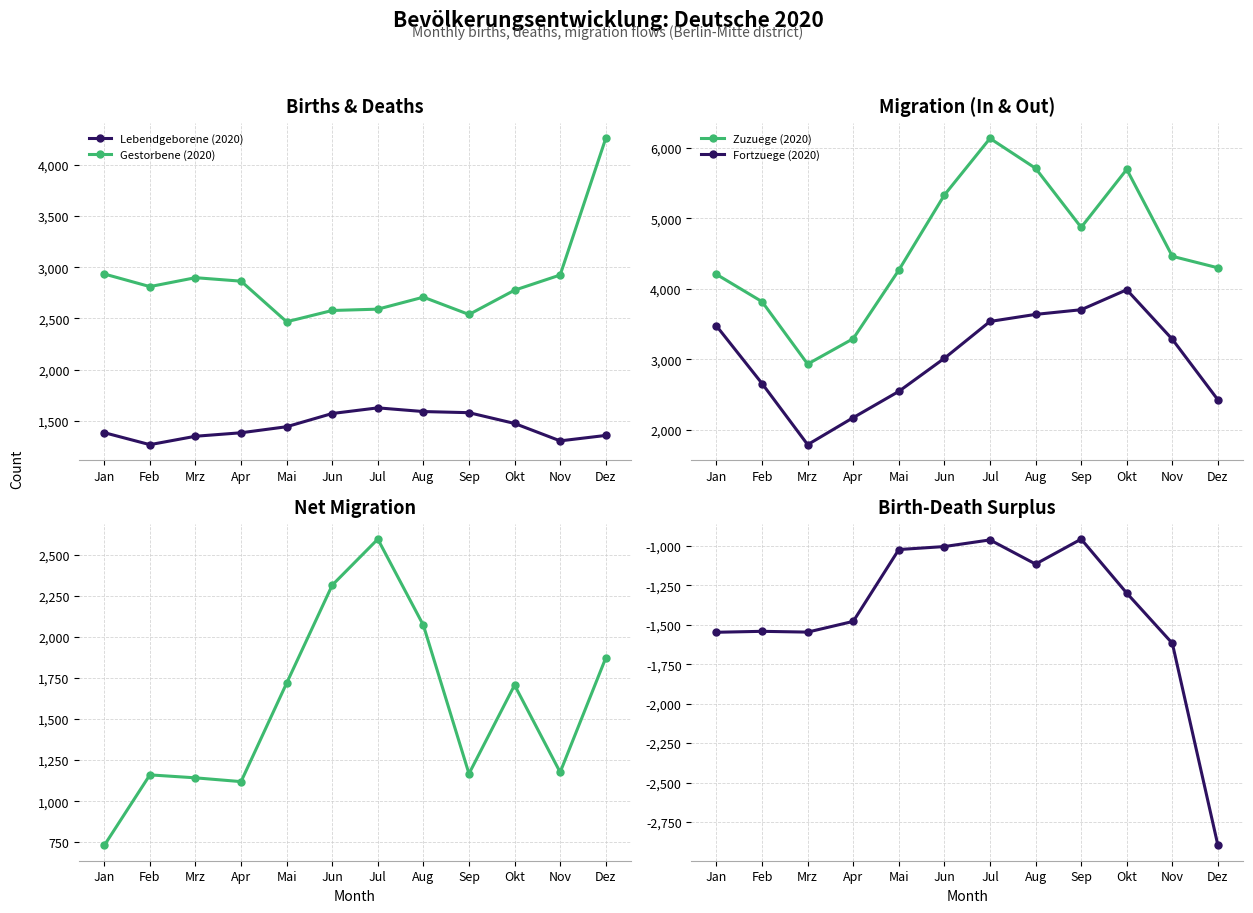

Rank the categories by Gestorbene (2020) value from lowest to highest.

Mai, Sep, Jun, Jul, Aug, Okt, Feb, Apr, Mrz, Nov, Jan, Dez